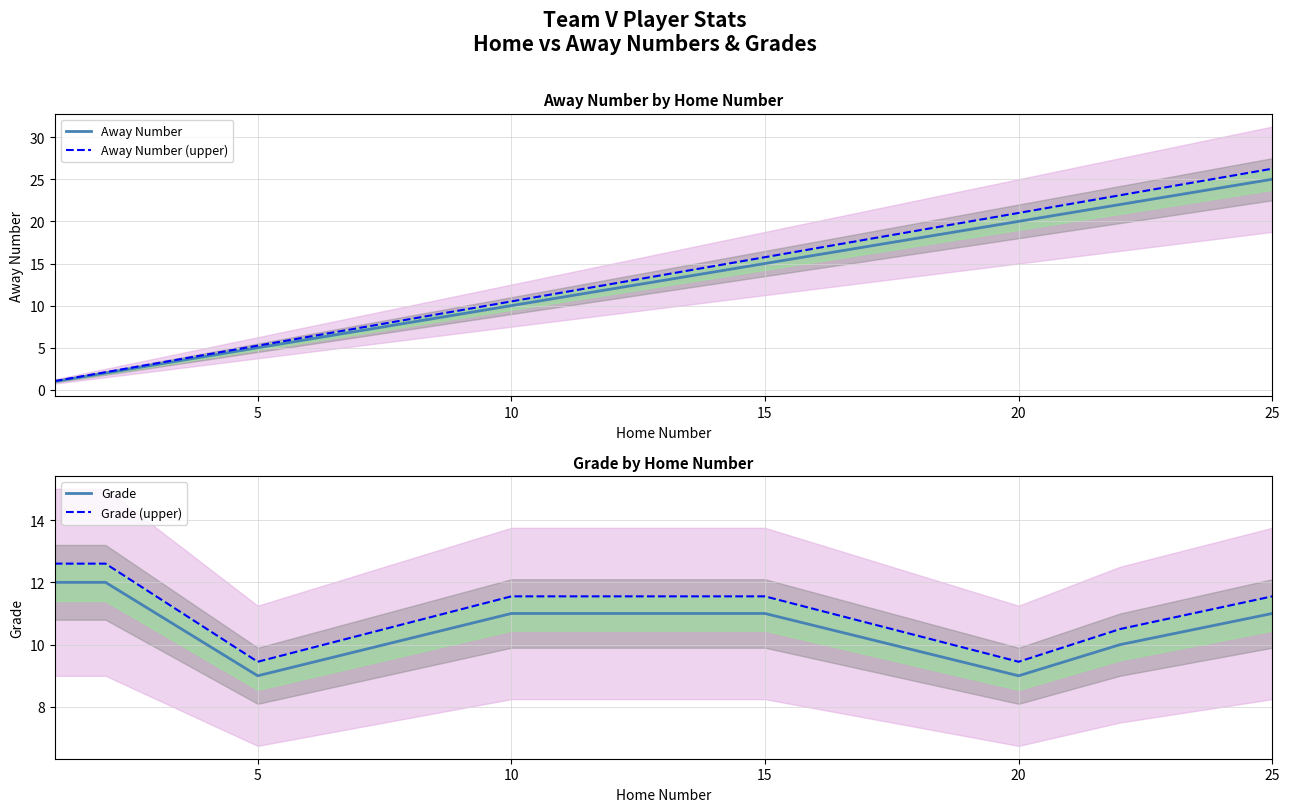

How many distinct data groups are displayed?

4